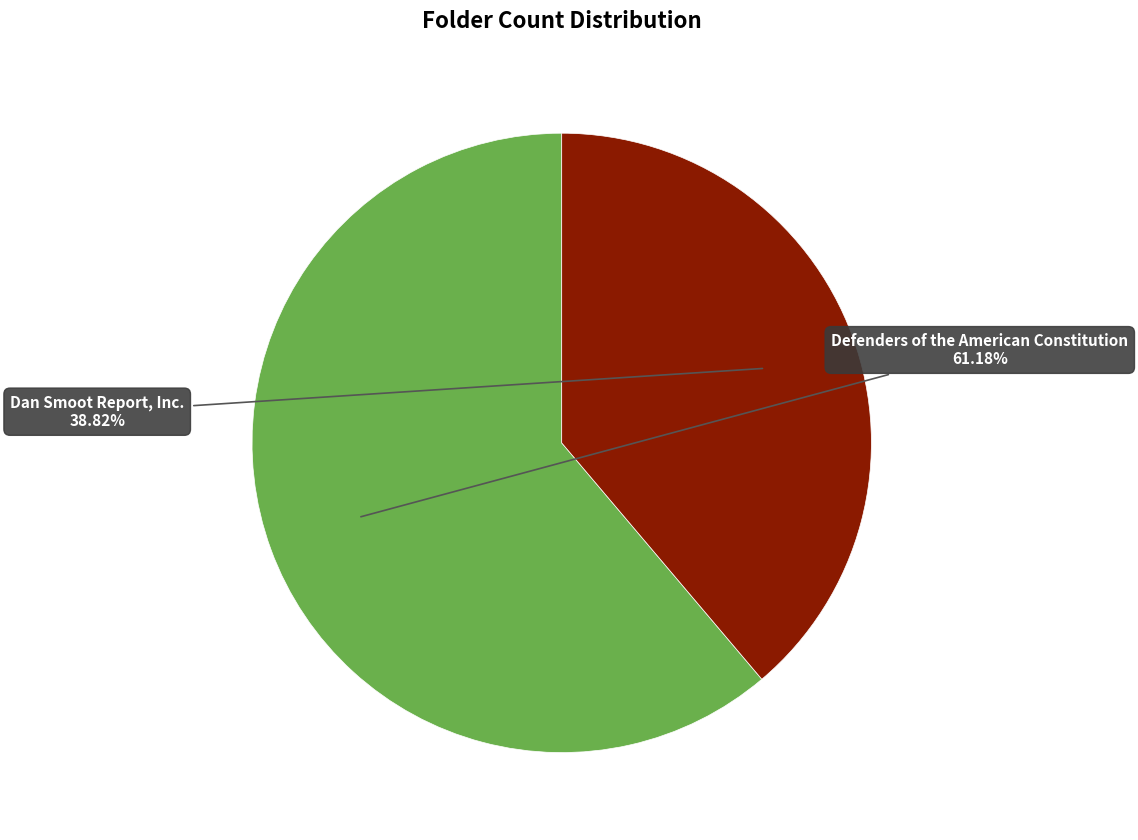

Does any single category account for the majority?

Yes